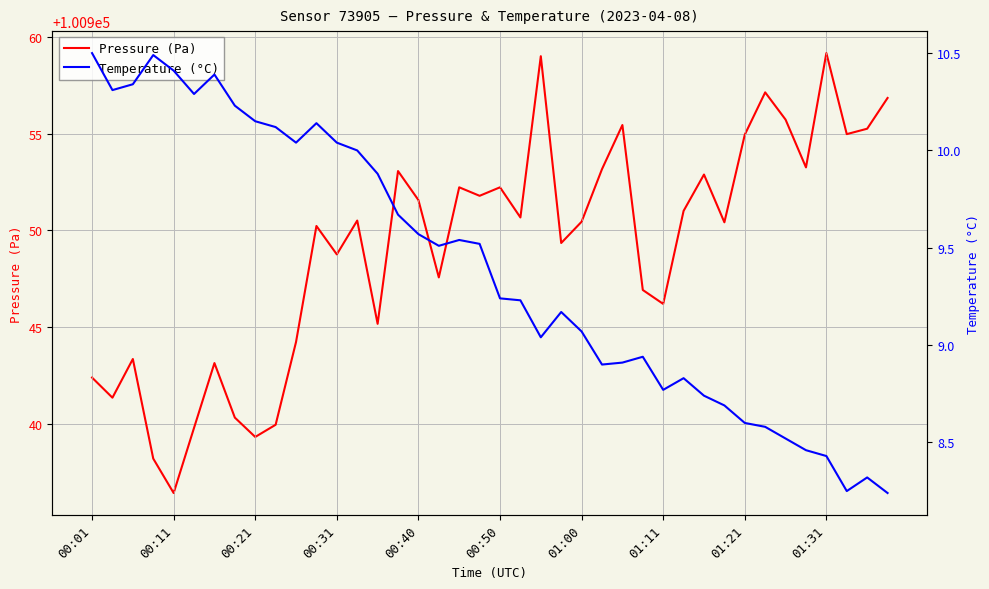

What position from the left is 35?

36